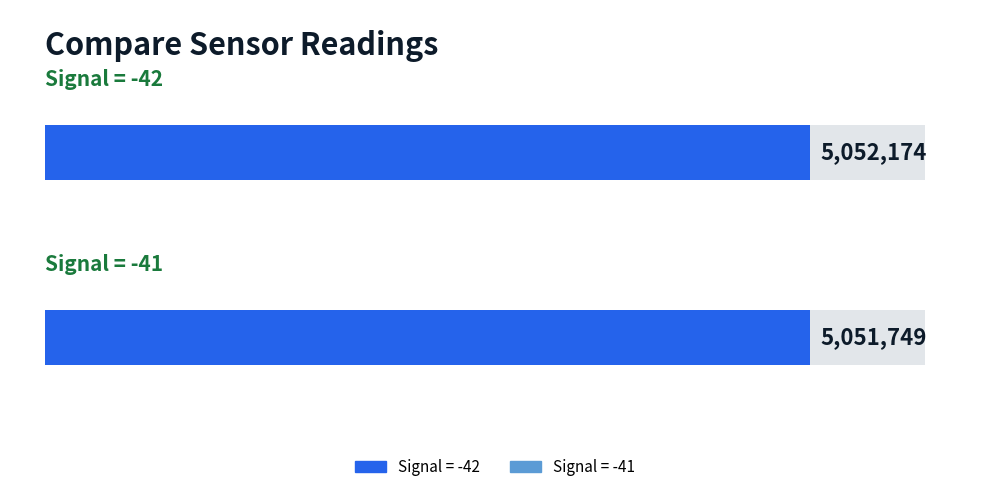

Where does the data first go above 5051830?

Signal: -42